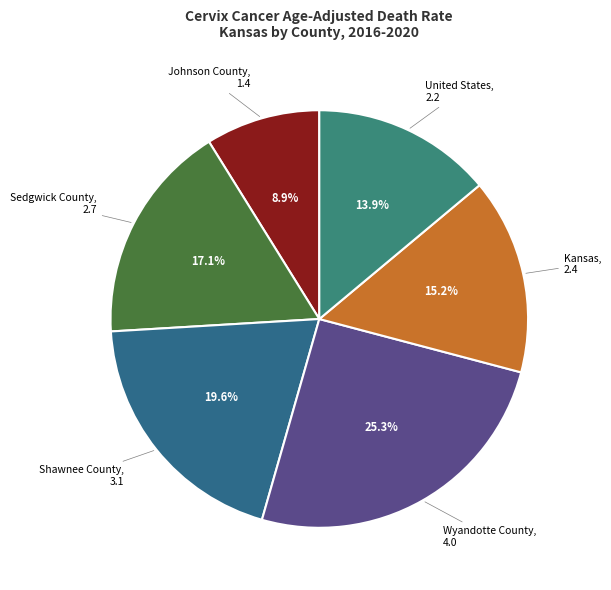

What percentage is the Kansas slice, to the nearest percent?

15%